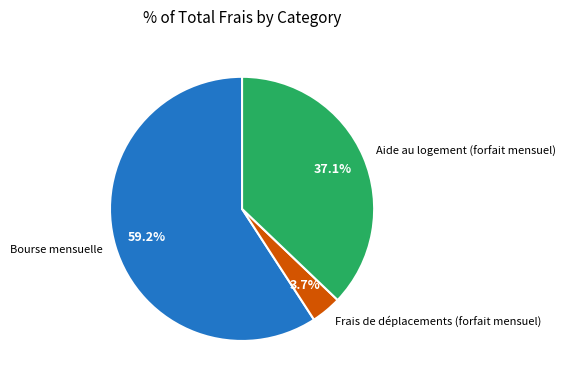

To the nearest percent, what percentage of the pie is Frais de déplacements (forfait mensuel)?

4%